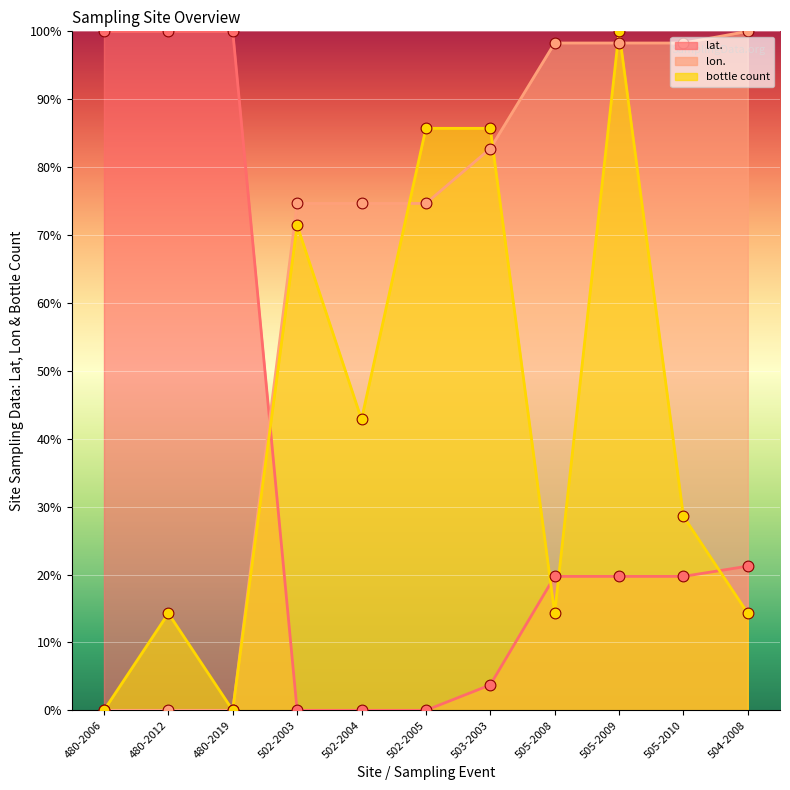

At which category is the sum across all series the highest?

505-2009